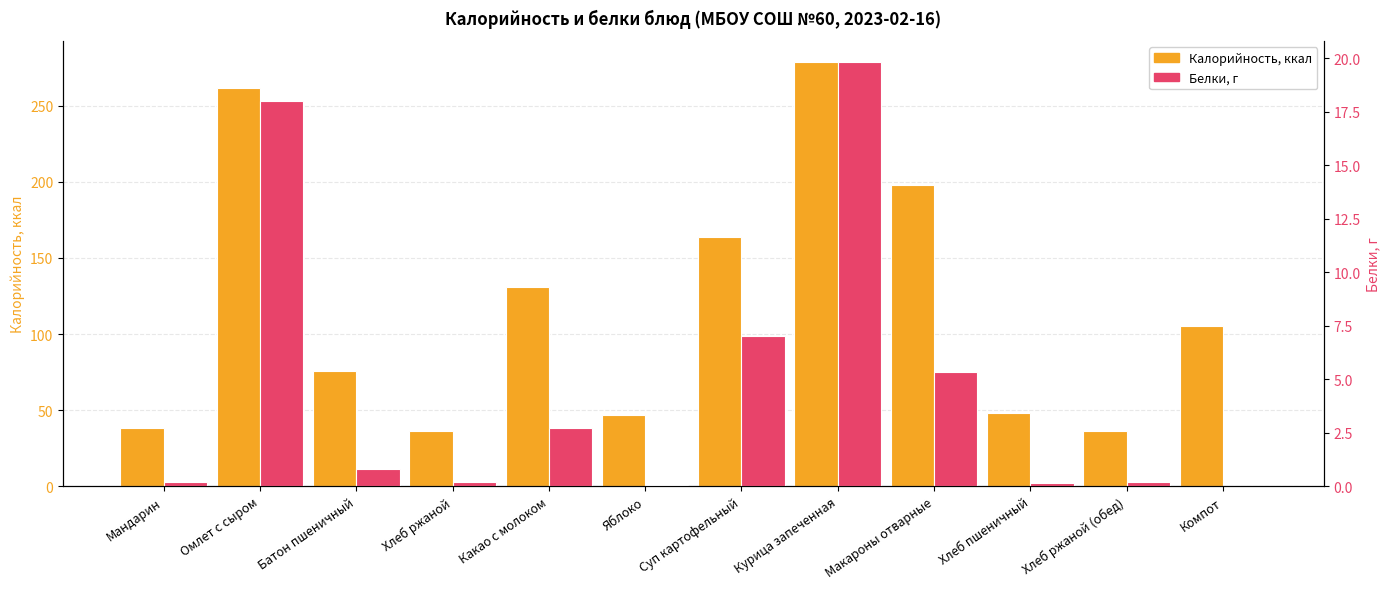

How many bars are there in total?

24